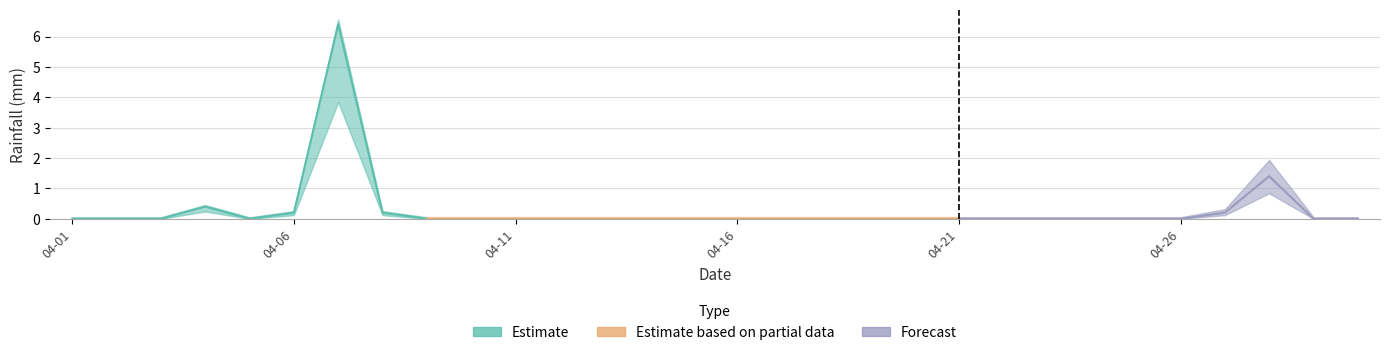

List the labels in order of value, smallest first.

2018-04-01, 2018-04-02, 2018-04-03, 2018-04-05, 2018-04-09, 2018-04-10, 2018-04-11, 2018-04-12, 2018-04-13, 2018-04-14, 2018-04-15, 2018-04-16, 2018-04-17, 2018-04-18, 2018-04-19, 2018-04-20, 2018-04-21, 2018-04-22, 2018-04-23, 2018-04-24, 2018-04-25, 2018-04-26, 2018-04-29, 2018-04-30, 2018-04-06, 2018-04-08, 2018-04-27, 2018-04-04, 2018-04-28, 2018-04-07